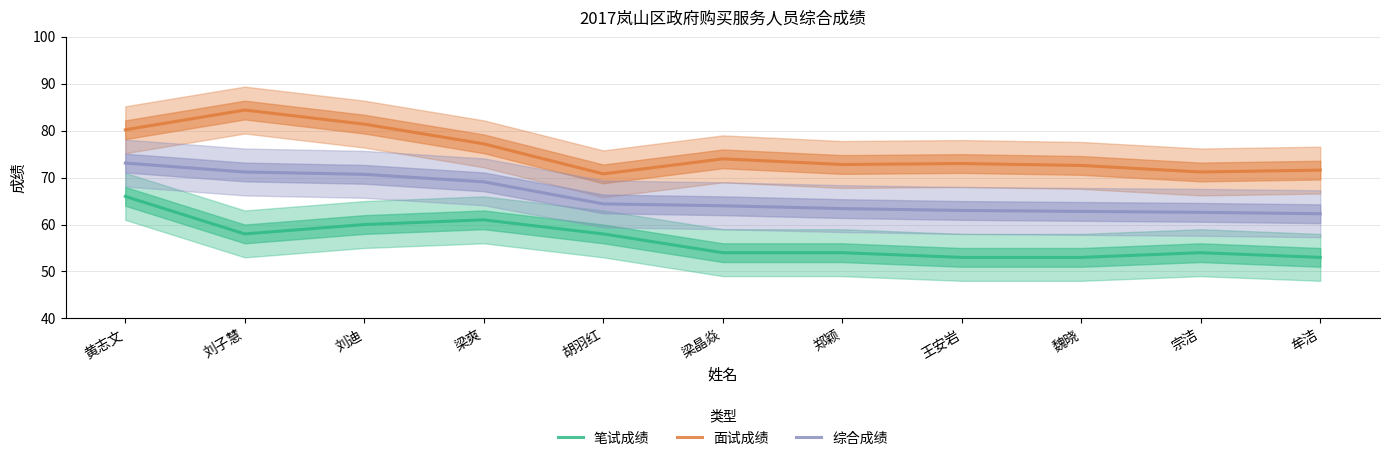

What is the sum of the 笔试成绩 values at 魏晓 and 胡羽红?

111.0